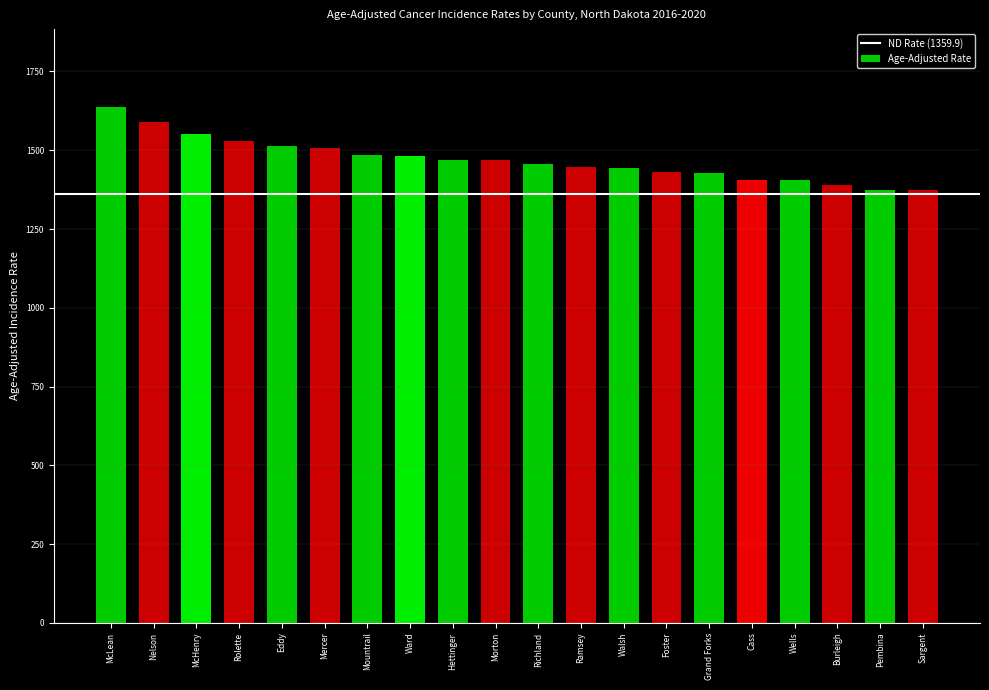

What is the label of the 8th bar from the left?

Ward